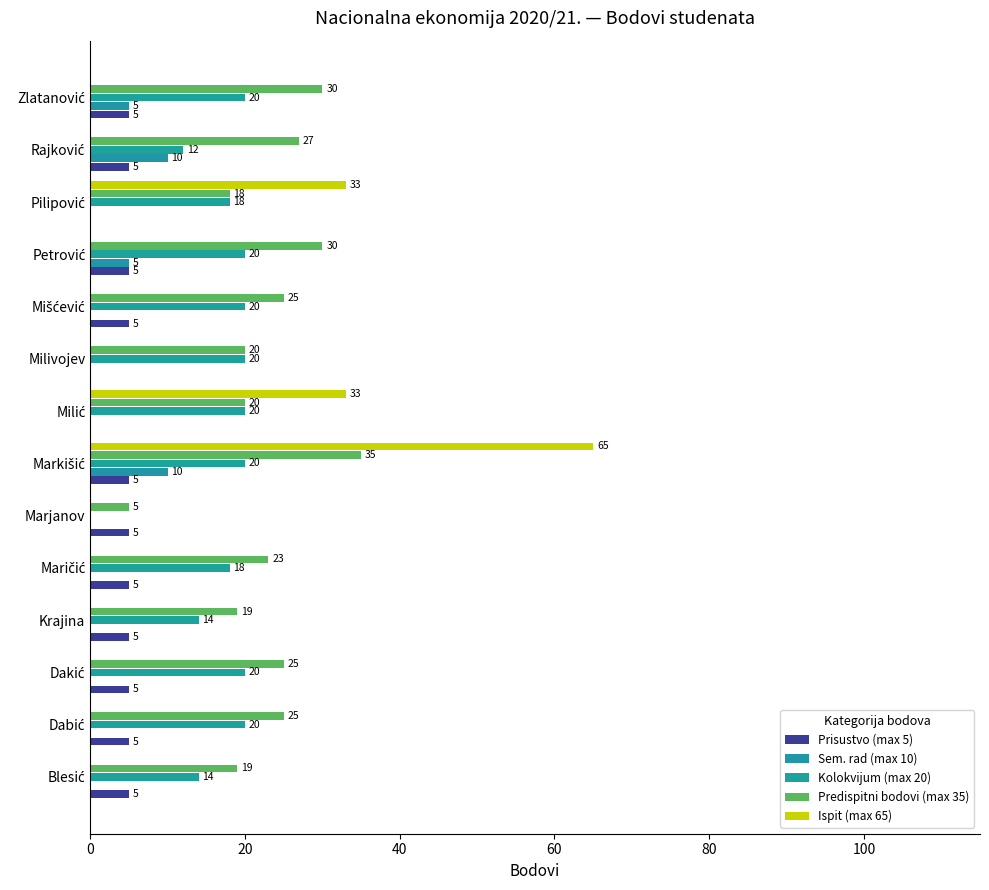

Reading left to right, extract all data points from this chart.

Prisustvo (max 5): 5	5	5	5	5	5	5	0	0	5	5	0	5	5
Sem. rad (max 10): 0	0	0	0	0	0	10	0	0	0	5	0	10	5
Kolokvijum (max 20): 14	20	20	14	18	0	20	20	20	20	20	18	12	20
Predispitni bodovi (max 35): 19	25	25	19	23	5	35	20	20	25	30	18	27	30
Ispit (max 65): 0	0	0	0	0	0	65	33	0	0	0	33	0	0